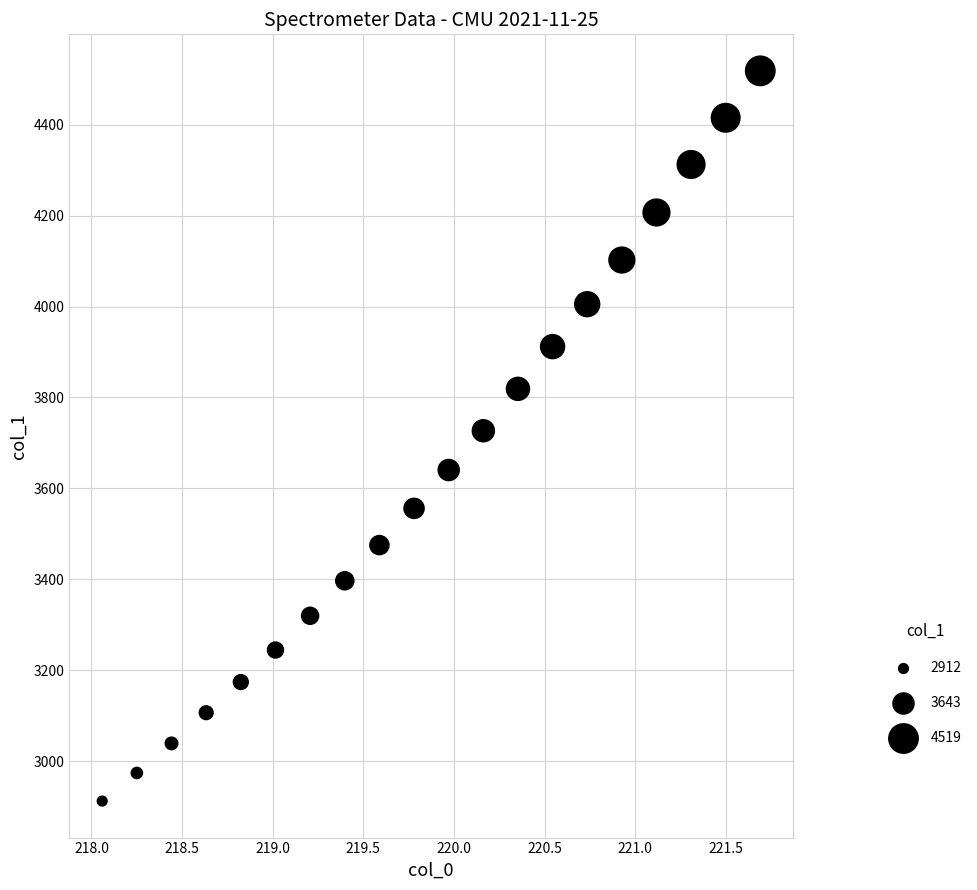

What is the range of Y values (max minus min)?

1606.6